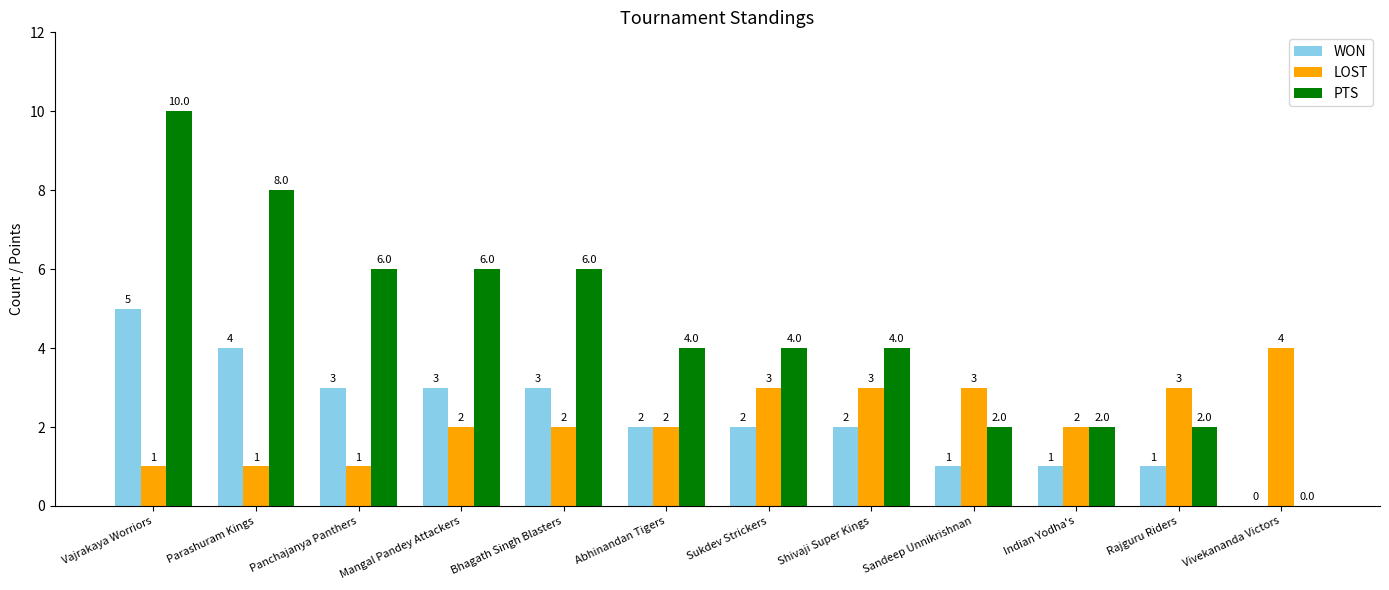

The LOST series shows 1 at Sandeep Unnikrishnan. True or false?

False